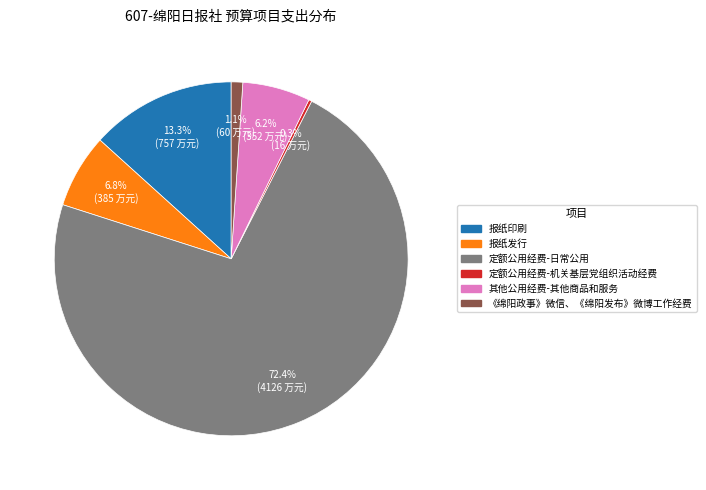

What is the largest slice in the pie chart?

定额公用经费-日常公用